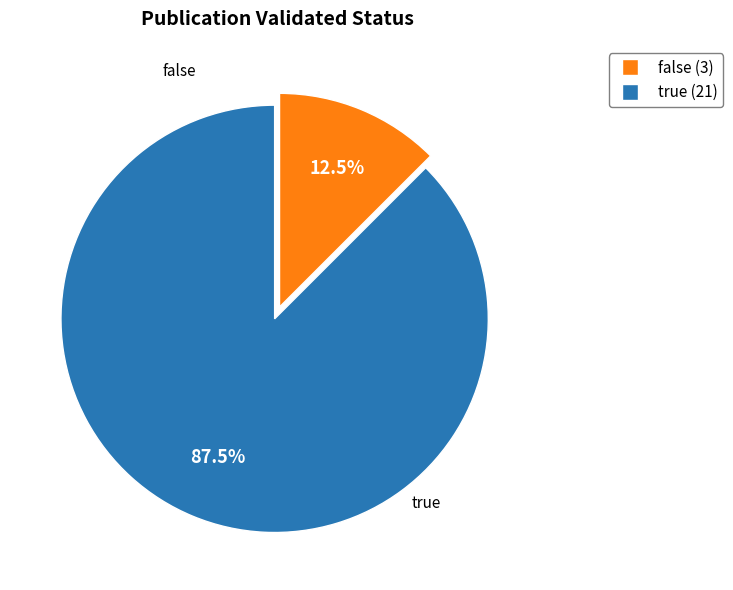

To the nearest percent, what percentage of the pie is true?

88%